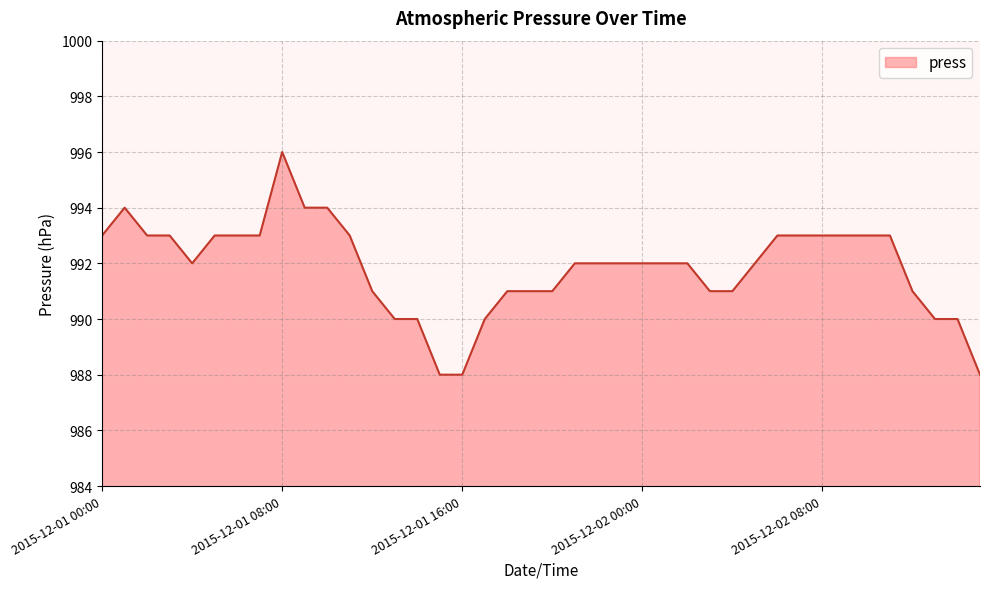

What is the difference between the maximum and minimum values?

8